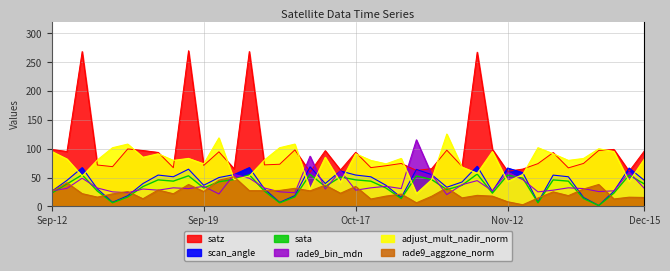

What is the maximum value shown in the chart?

125.6